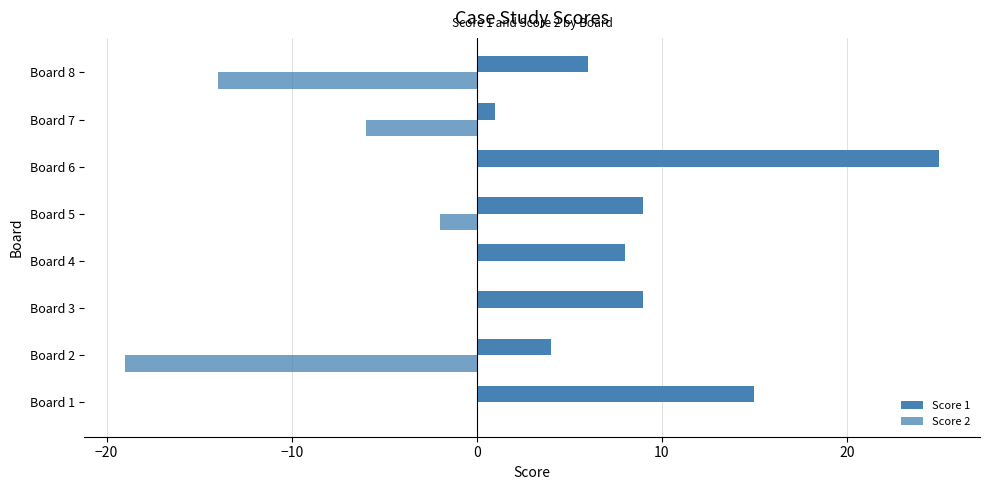

How many categories are shown in the chart?

8